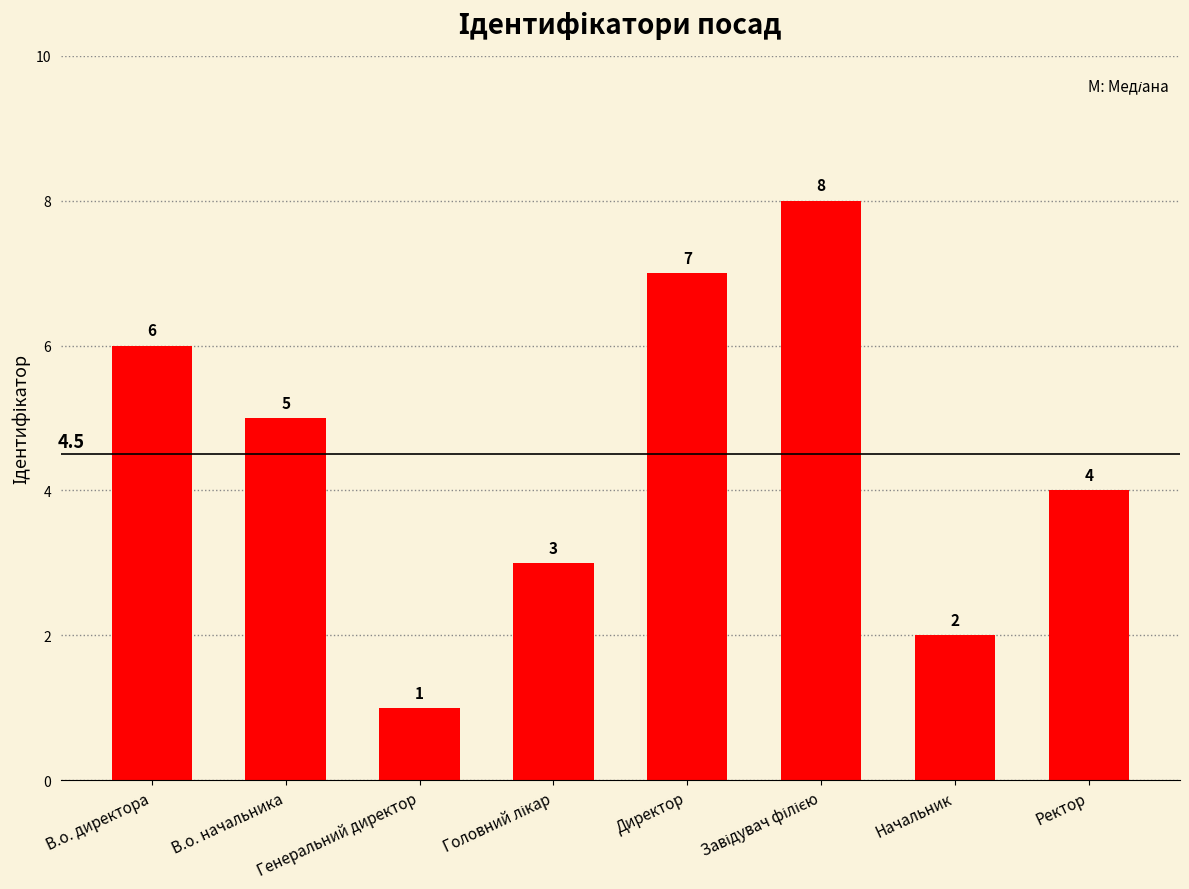

What is the change in value from В.о. начальника to Начальник?

-3